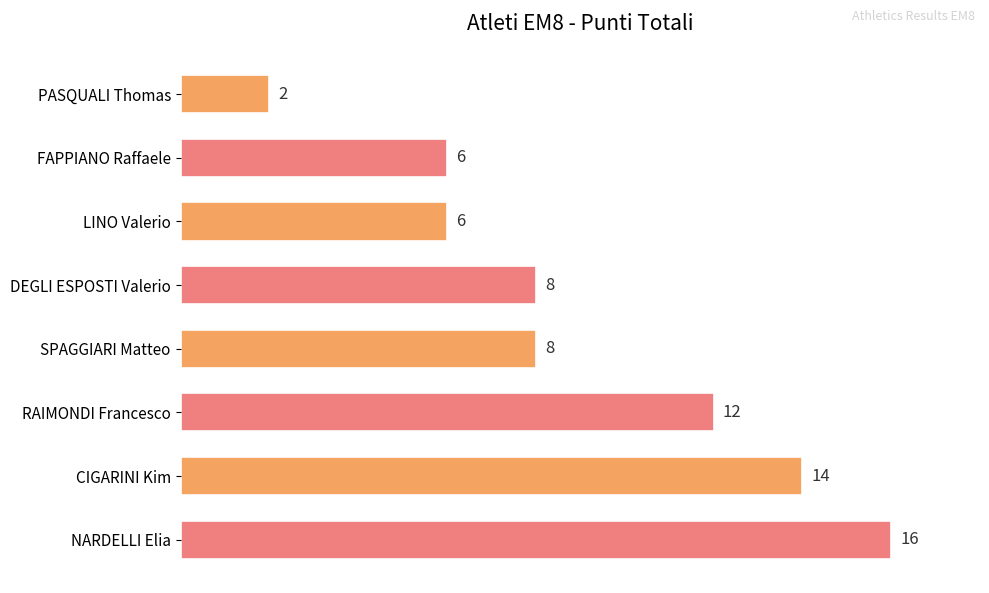

What is the approximate value at CIGARINI Kim, to the nearest 10?

10